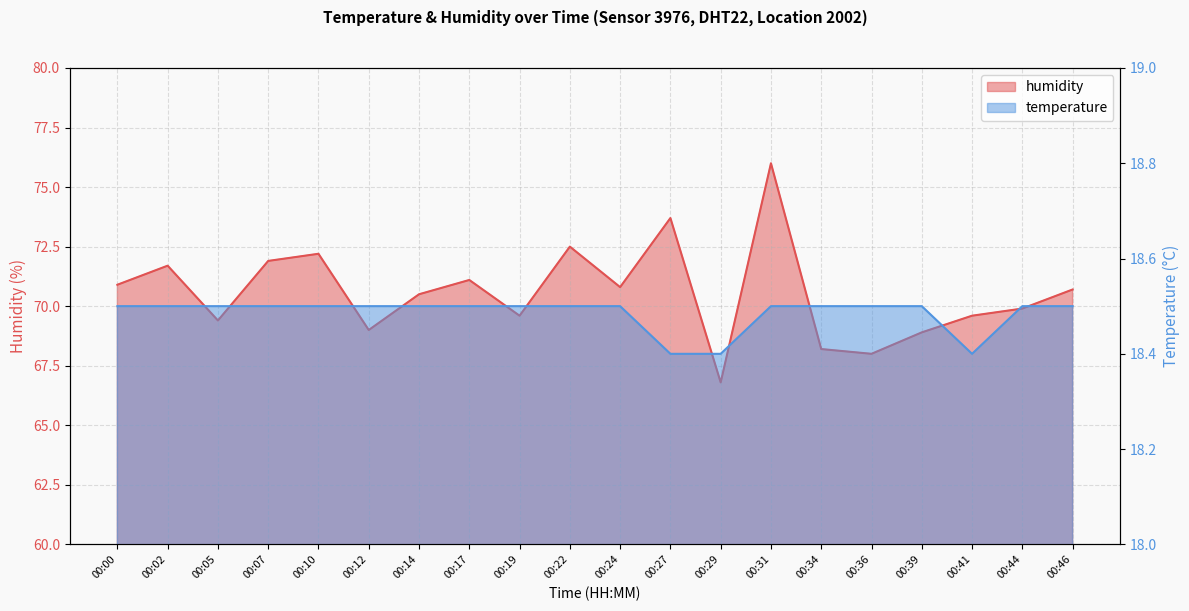

What is the difference between the maximum and minimum values in the humidity series?

9.2